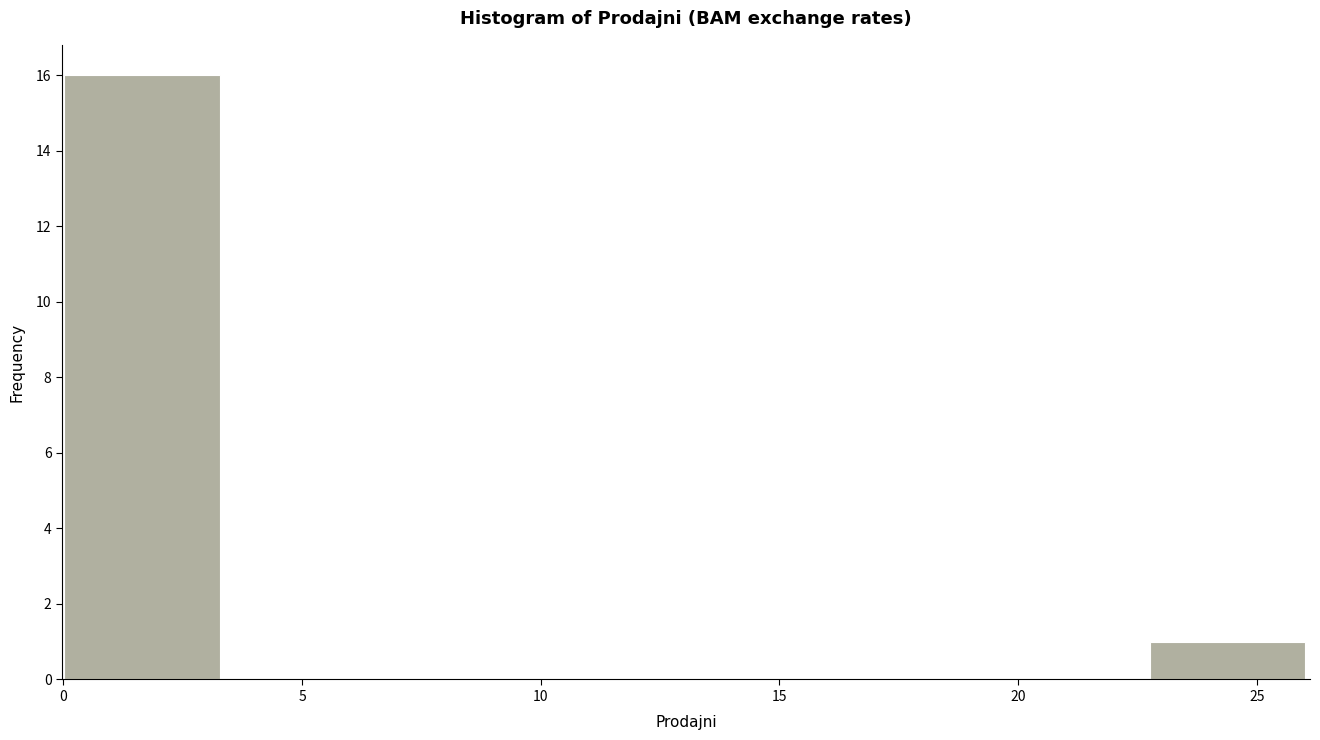

Which range on the x-axis has the tallest bar?

0.0 to 3.5